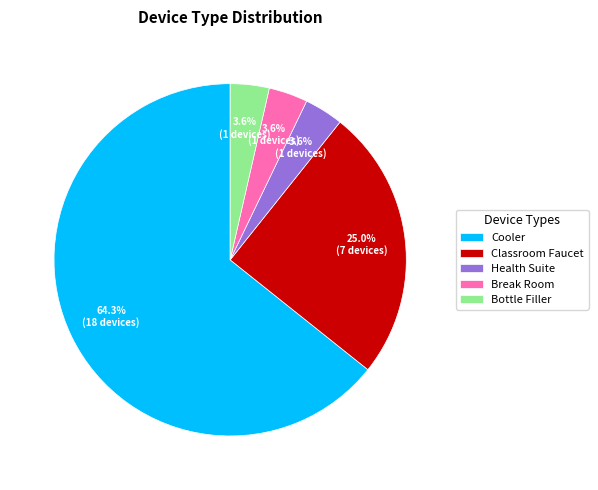

What percentage do Classroom Faucet and Bottle Filler together represent?

28.6%